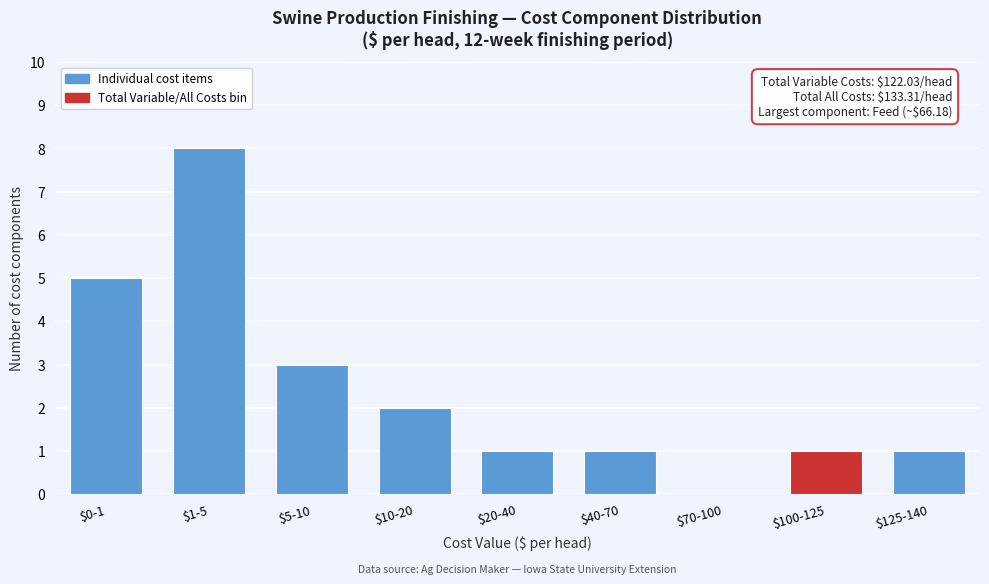

What is the sum of all values?

22